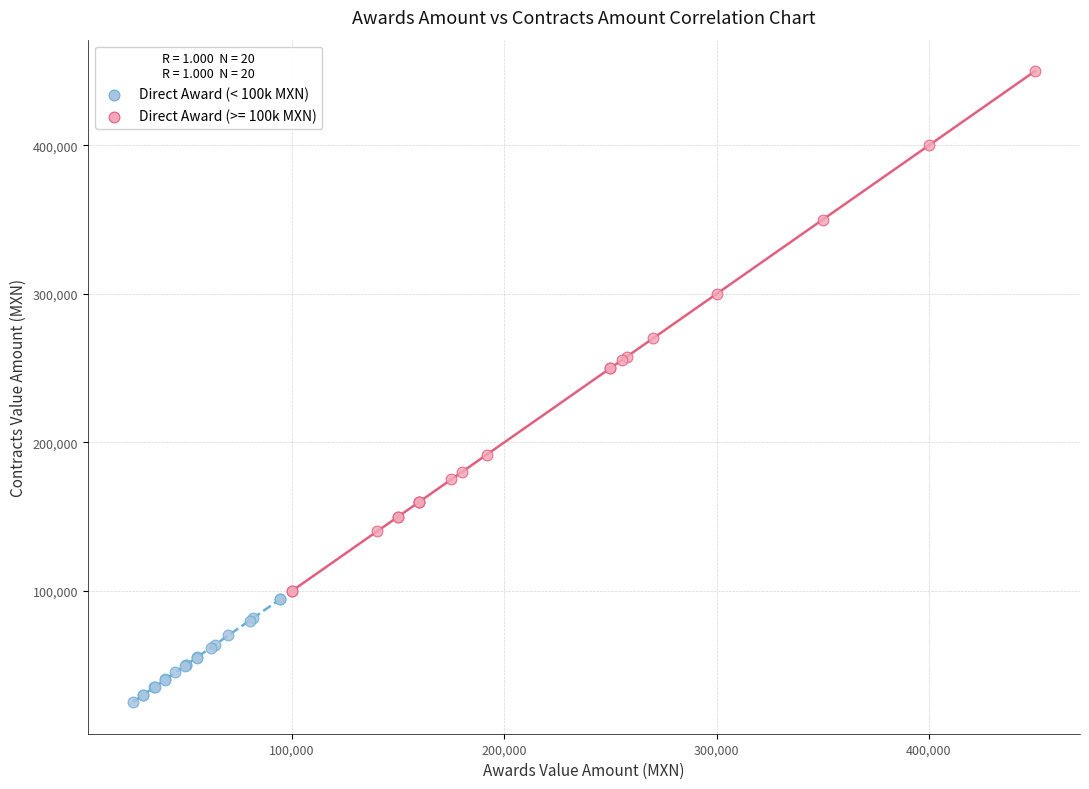

Which series has the widest spread of Y values?

Direct Award (>= 100k MXN)